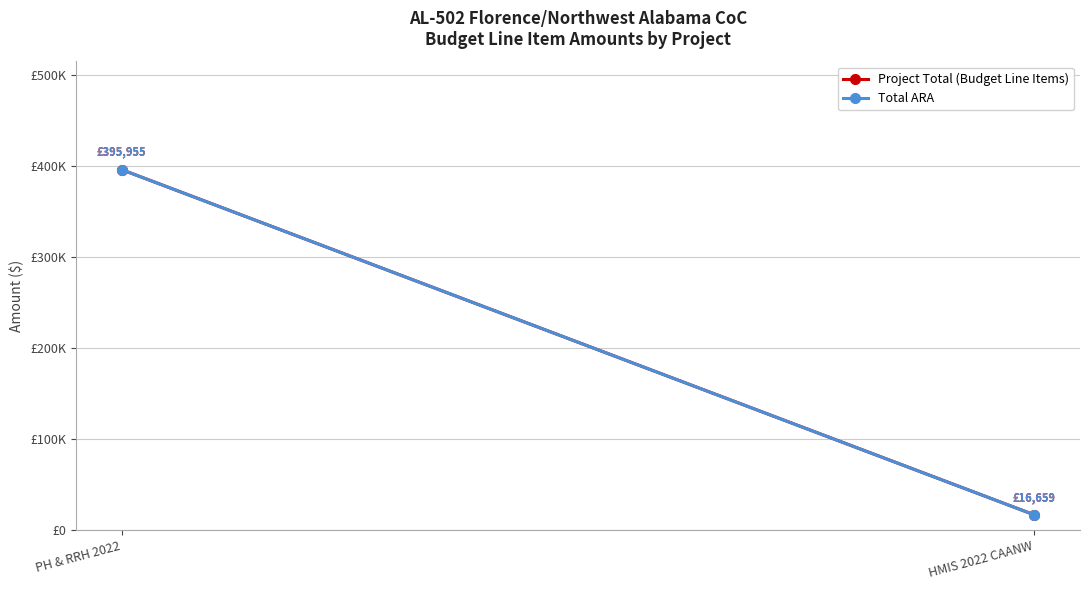

How many values in the Project Total (Budget Line Items) series are below 395955?

1